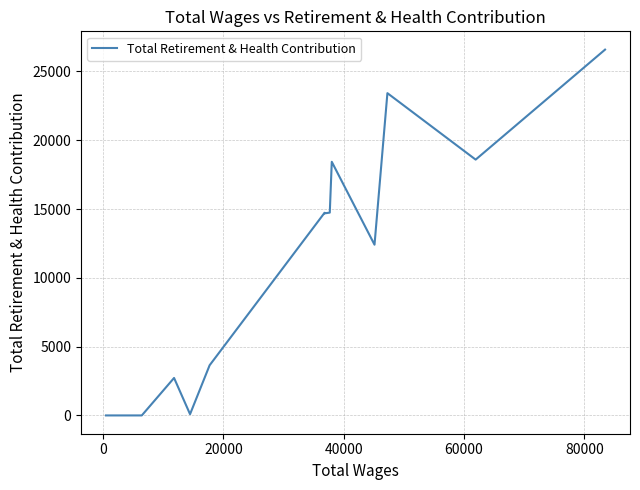

What is the maximum value shown in the chart?

26581